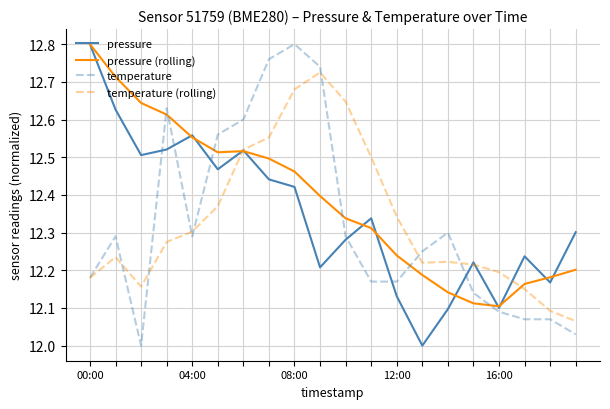

Which series has the largest total across all categories?

pressure (rolling)